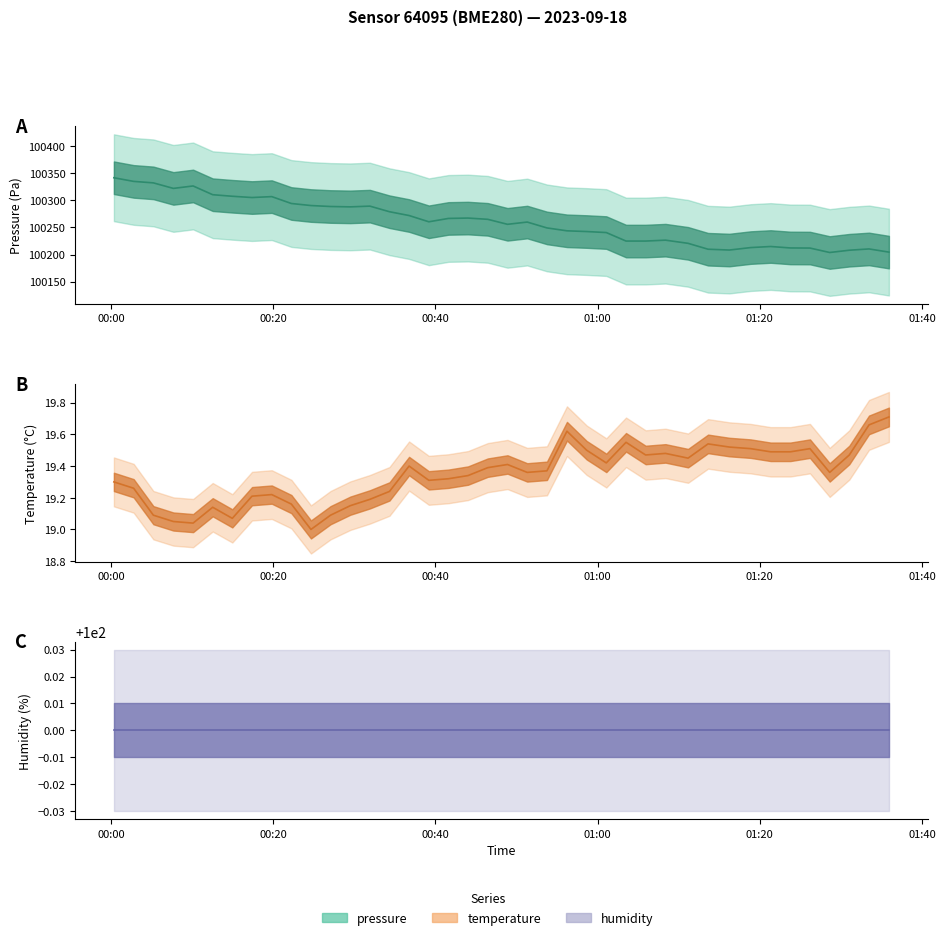

What is the label of the 8th point from the left?

2023-09-18T00:17:23